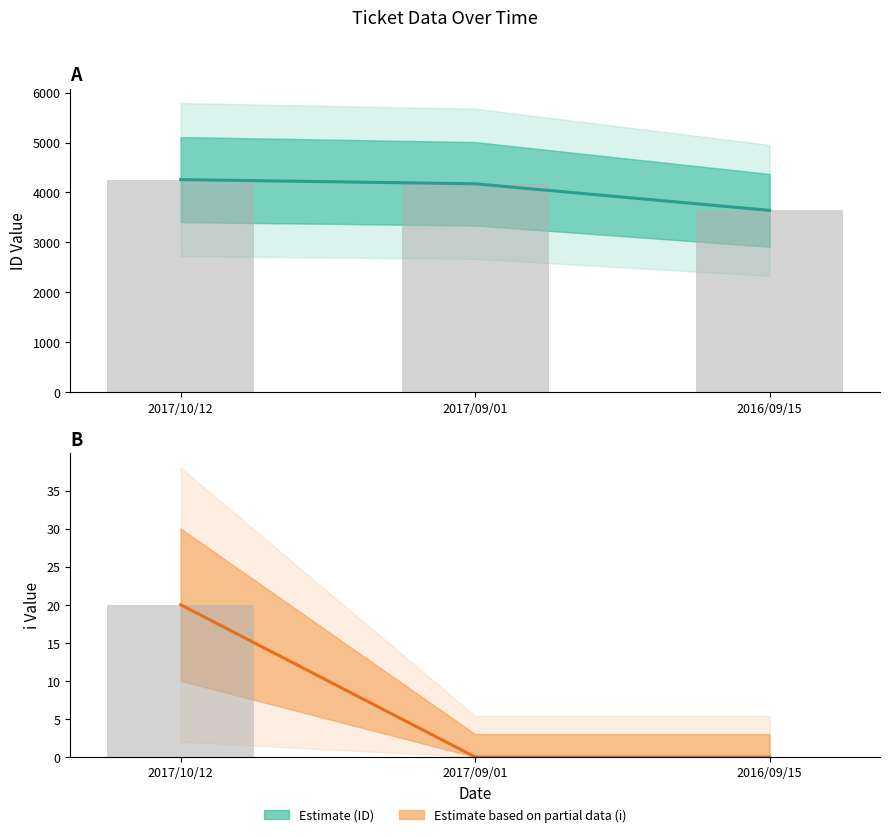

Which series changed the most between 2017/09/01 and 2016/09/15?

Estimate